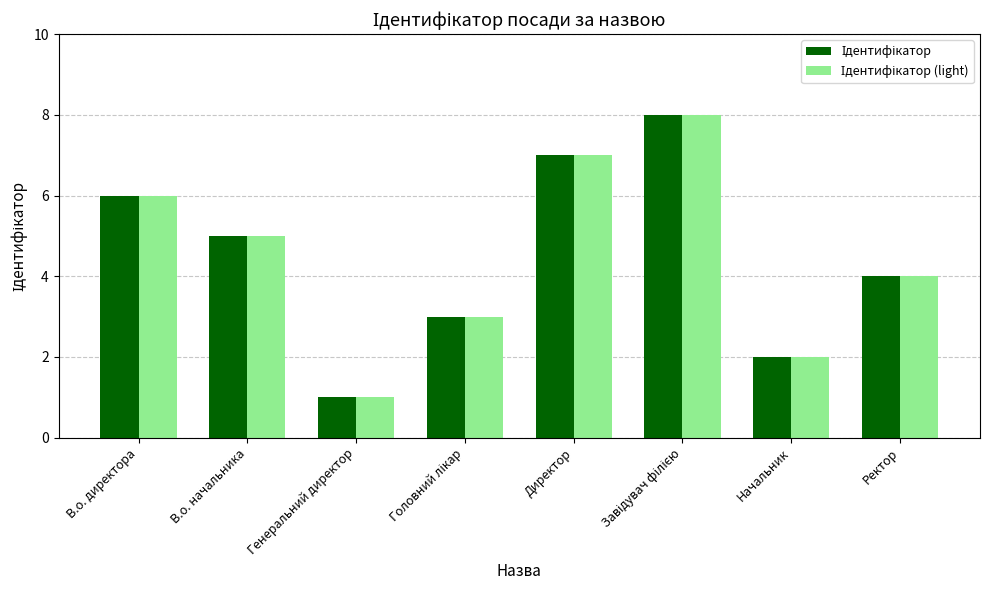

What is the total value across all series at В.о. начальника?

10